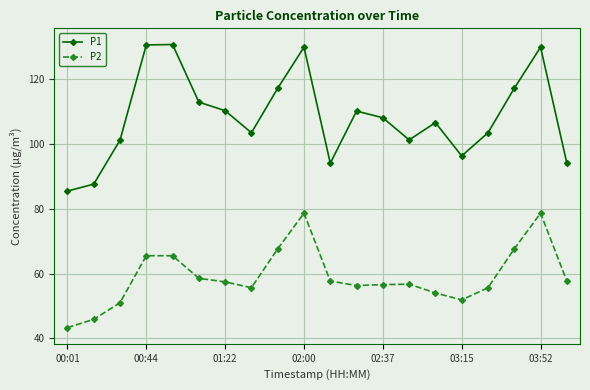

List the series in order of their peak value, highest first.

P1, P2